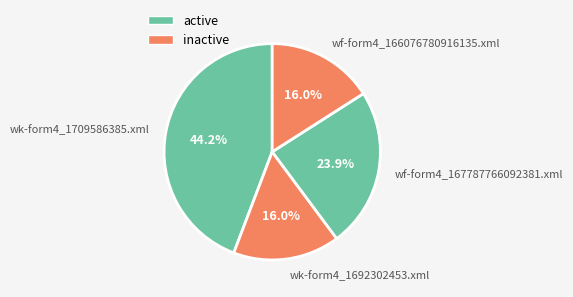

The wk-form4_1709586385.xml slice represents 31% of the pie. True or false?

False